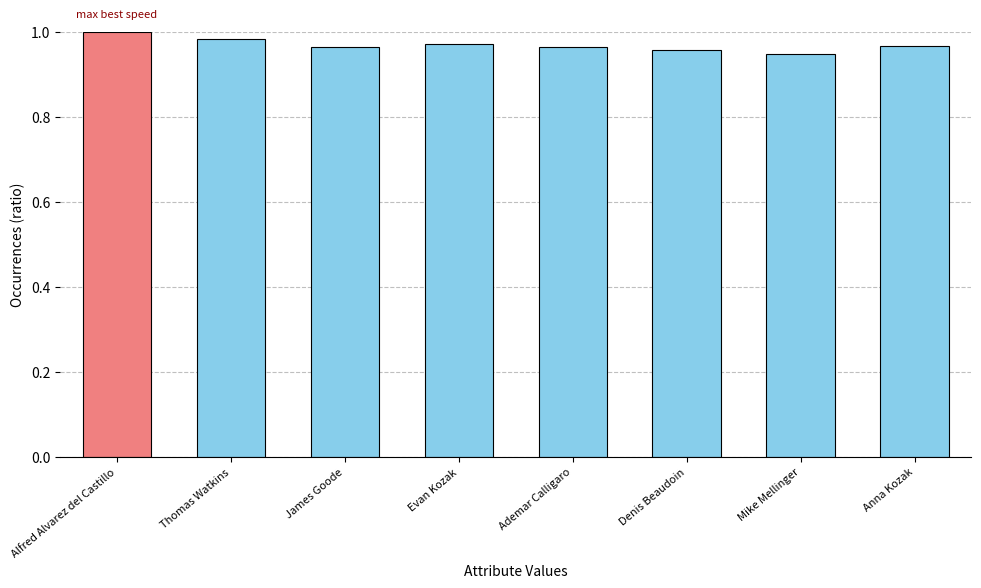

What is the difference between the maximum and minimum values?

0.1